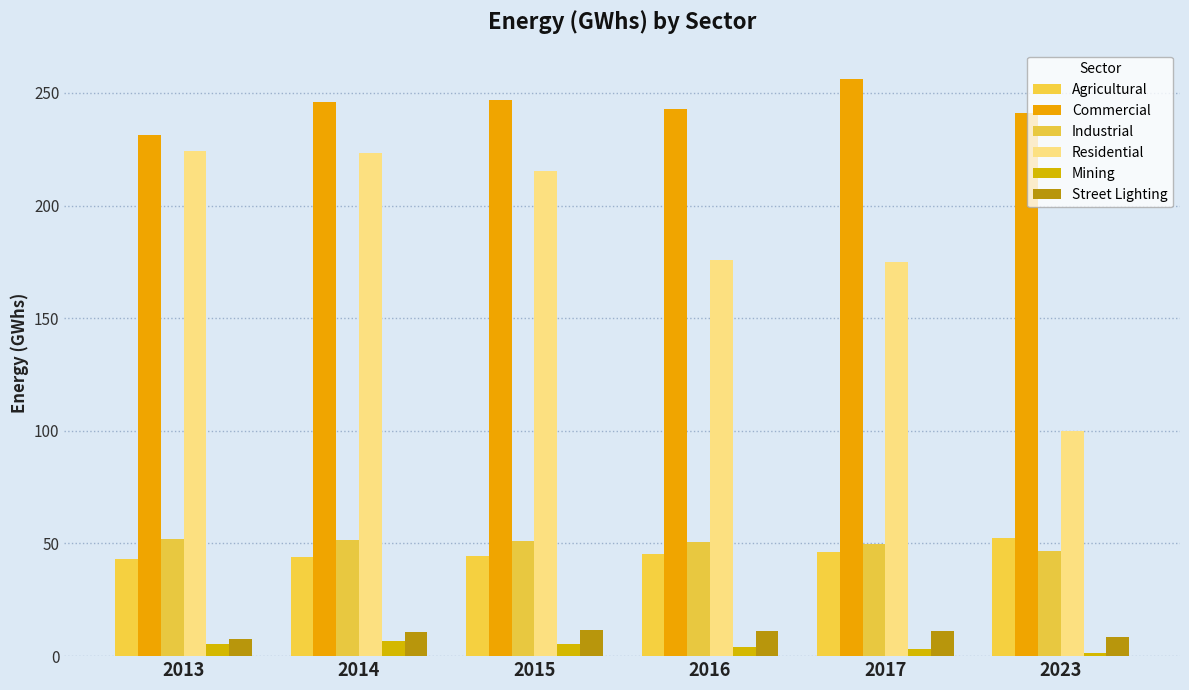

Reading right to left, transcribe all the data shown in this chart.

Agricultural: 52.3	46.4	45.6	44.7	43.8	43.2
Commercial: 241.2	256.4	242.7	246.7	246.0	231.3
Industrial: 46.6	50.0	50.6	51.1	51.5	51.8
Residential: 99.8	174.9	176.0	215.6	223.5	224.2
Mining: 1.2	3.2	4.2	5.5	6.8	5.3
Street Lighting: 8.6	11.0	11.3	11.5	10.9	7.5